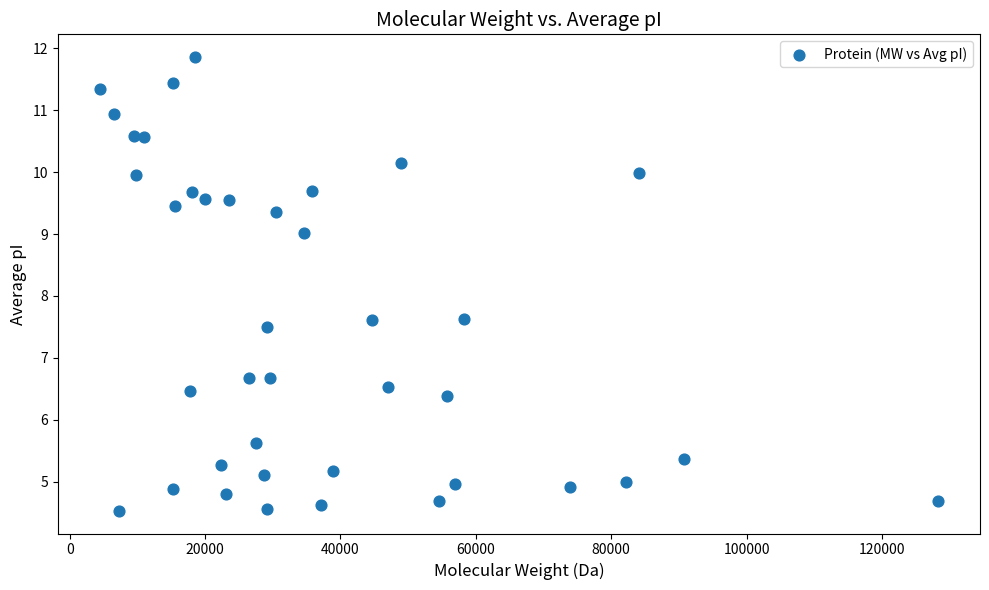

What is the range of Y values (max minus min)?

7.3